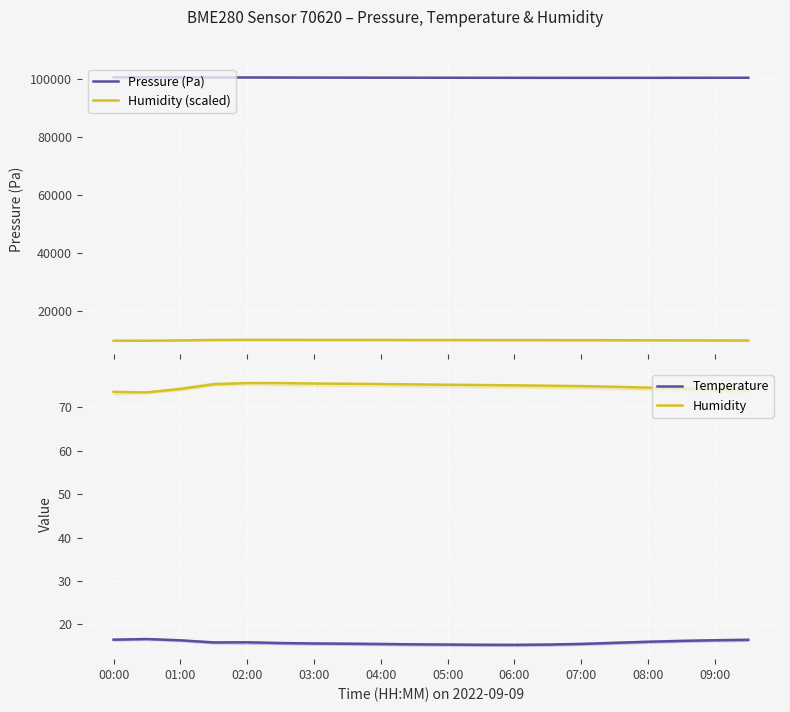

What is the minimum value for Pressure (Pa)?

100488.0